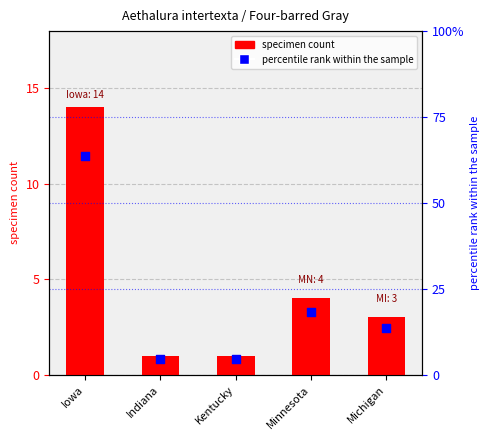

What is the total value across all series at Indiana?

5.5